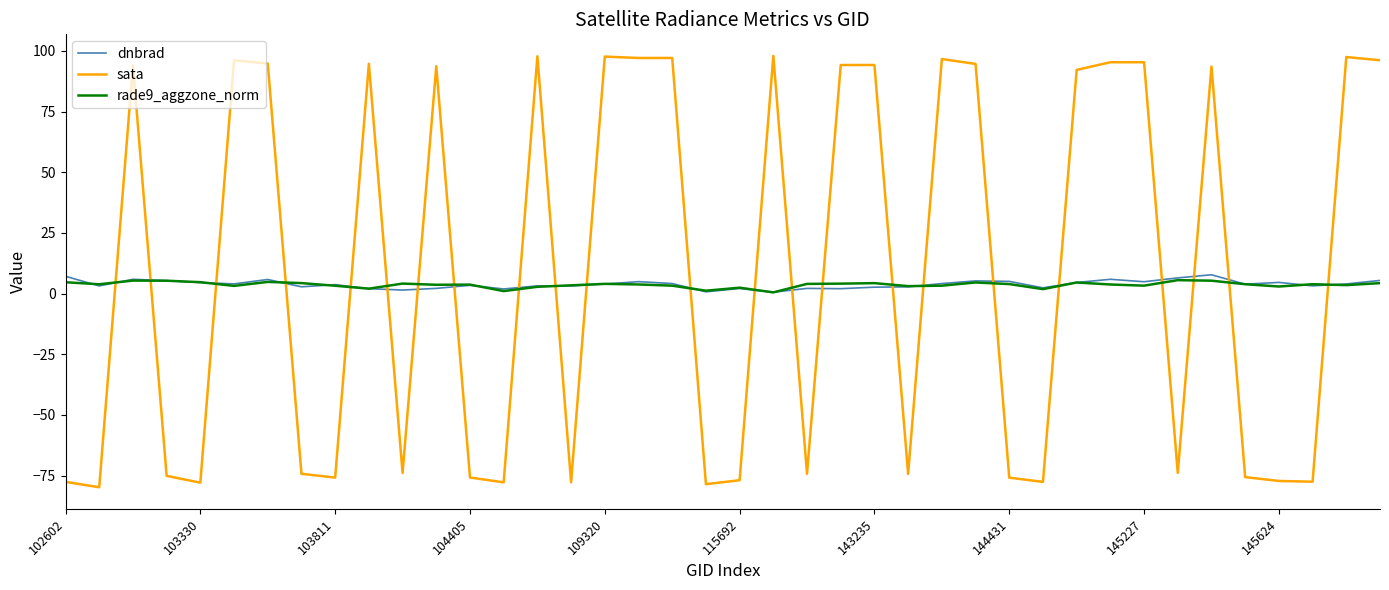

After their last crossing, which series has the higher values: sata or dnbrad?

sata